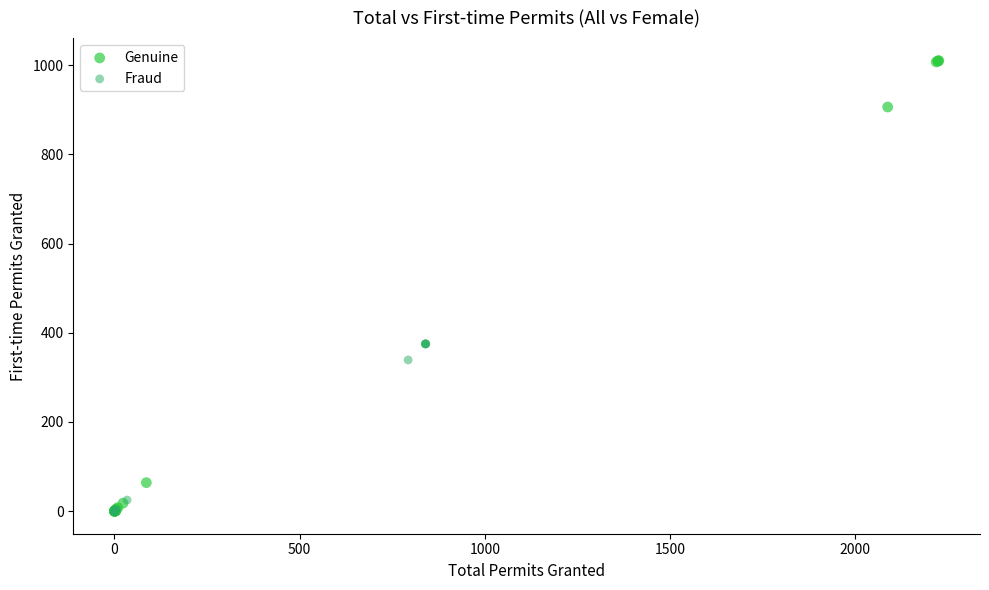

Which series has the largest Y range (max minus min)?

Genuine